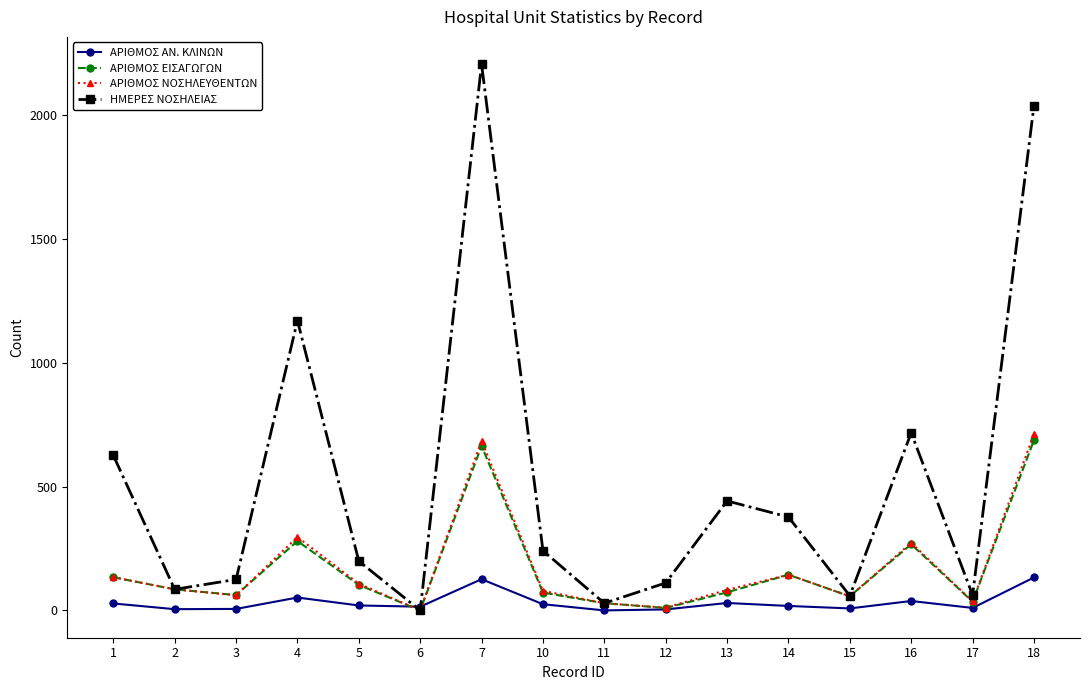

List the series in order of their peak value, lowest first.

ΑΡΙΘΜΟΣ ΑΝ. ΚΛΙΝΩΝ, ΑΡΙΘΜΟΣ ΕΙΣΑΓΩΓΩΝ, ΑΡΙΘΜΟΣ ΝΟΣΗΛΕΥΘΕΝΤΩΝ, ΗΜΕΡΕΣ ΝΟΣΗΛΕΙΑΣ